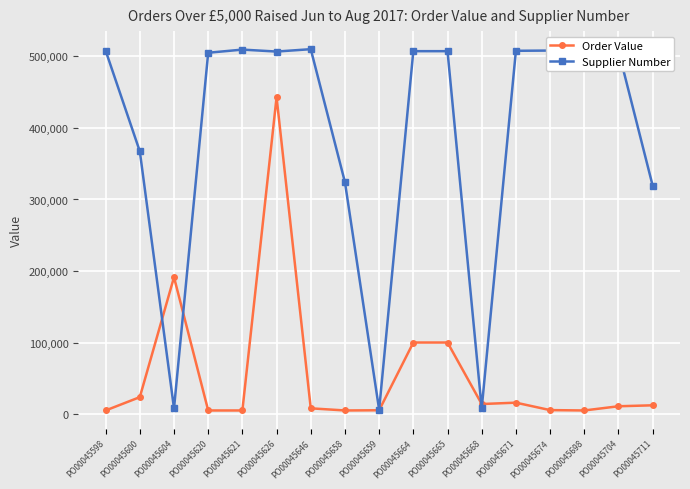

True or false: Order Value and Supplier Number intersect in this chart.

True